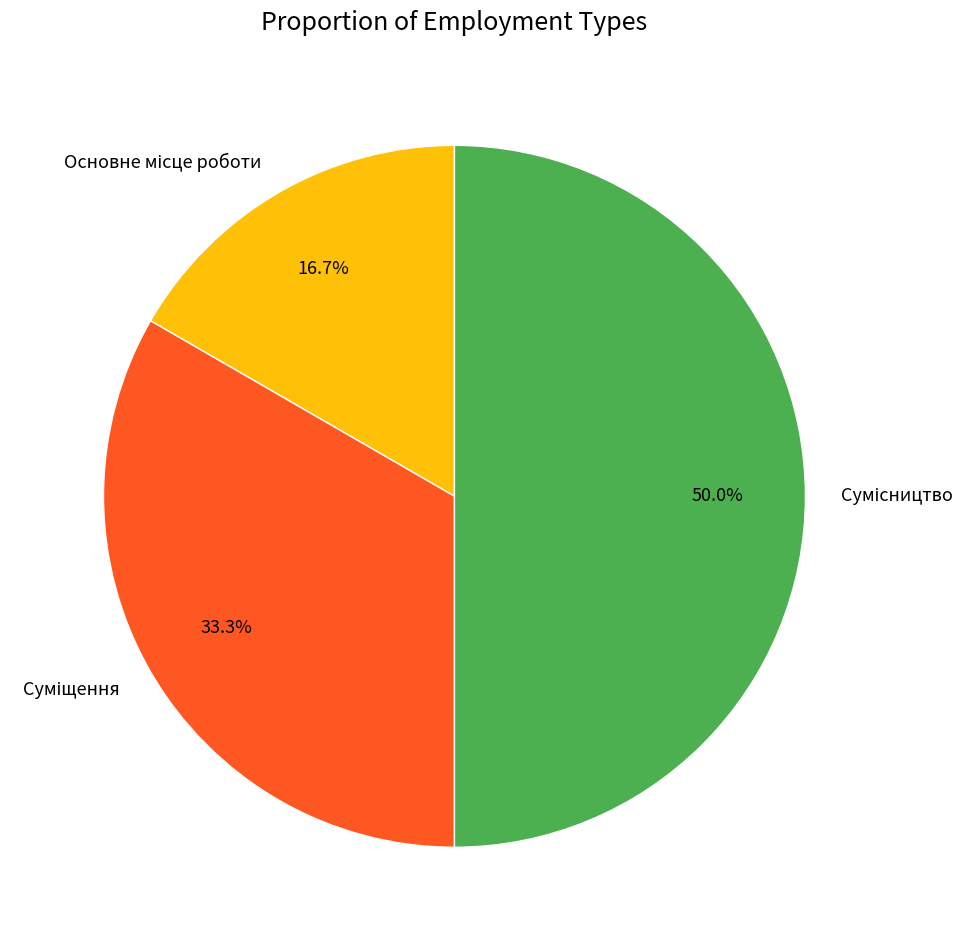

Count the number of slices in the pie.

3